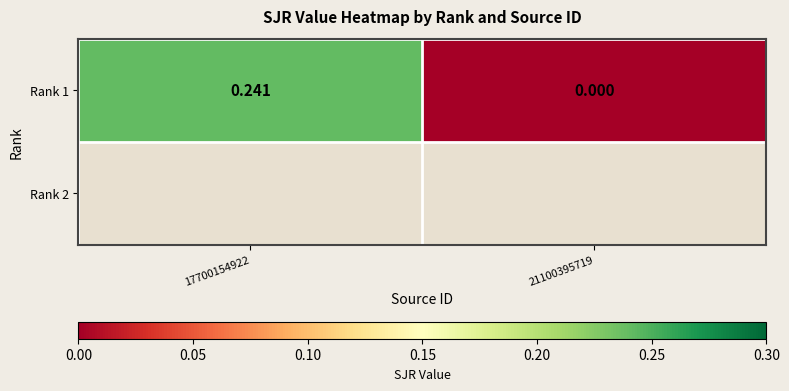

What is the change in value from 17700154922 to 21100395719?

-0.2